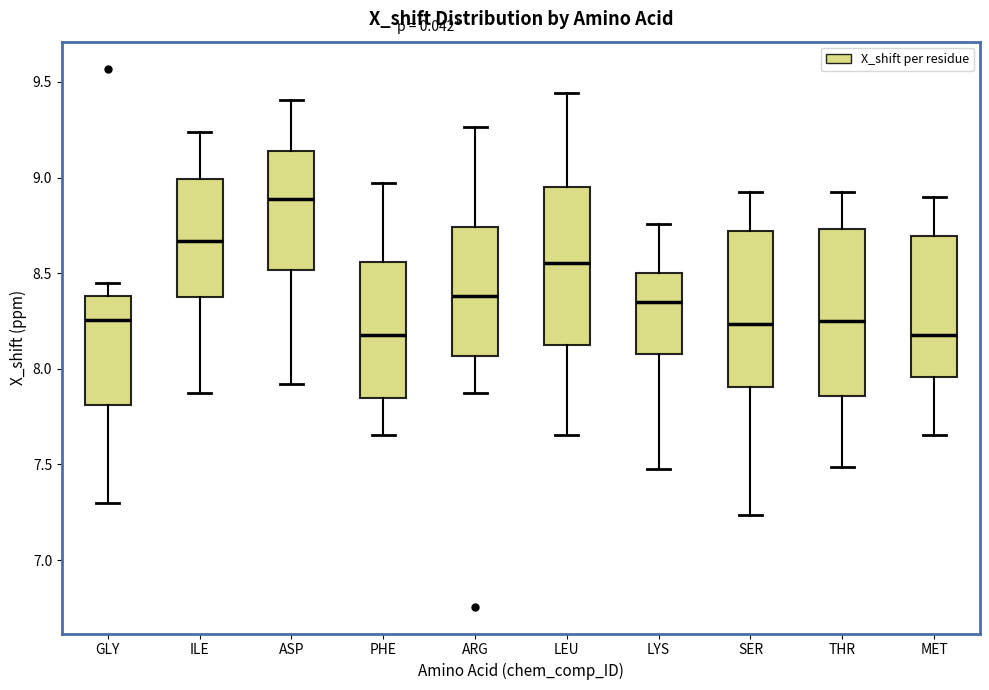

Where is the lower edge of the box for LEU on the y-axis? The values are not printed on the chart, so give them approximately, as read against the axis.

8.10